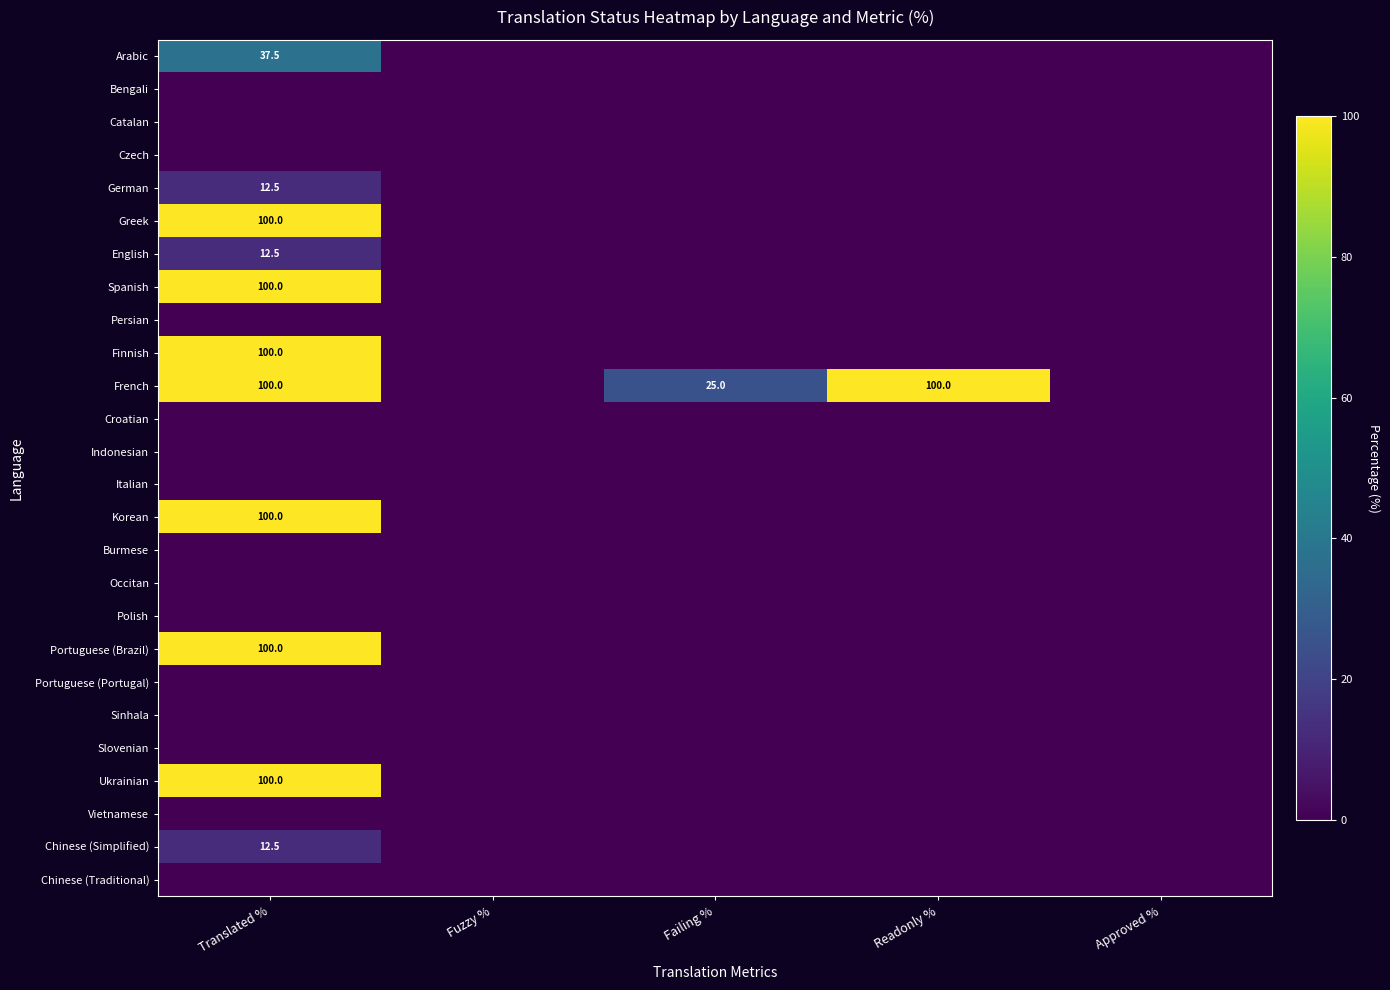

The value of French at Translated % is 100.0. True or false?

True